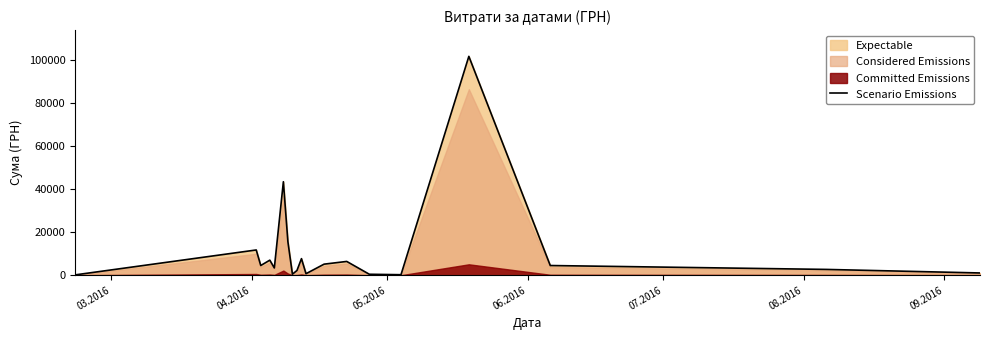

What is the highest value of the Scenario Emissions series?

101565.0